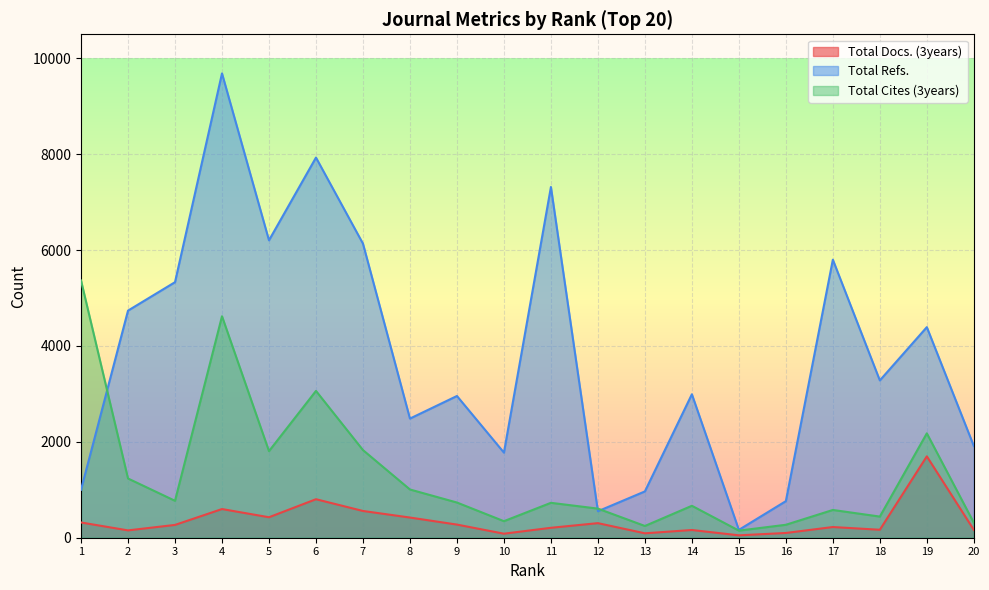

Which series changed the most between 10 and 12?

Total Refs.